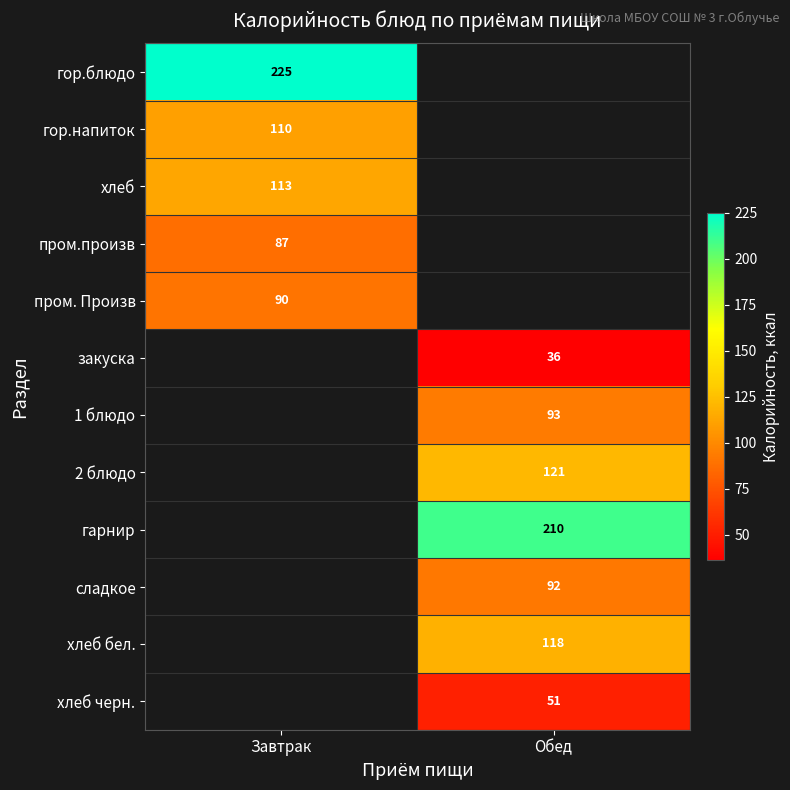

Is the value of хлеб at Завтрак greater than the value of гарнир at Обед?

No